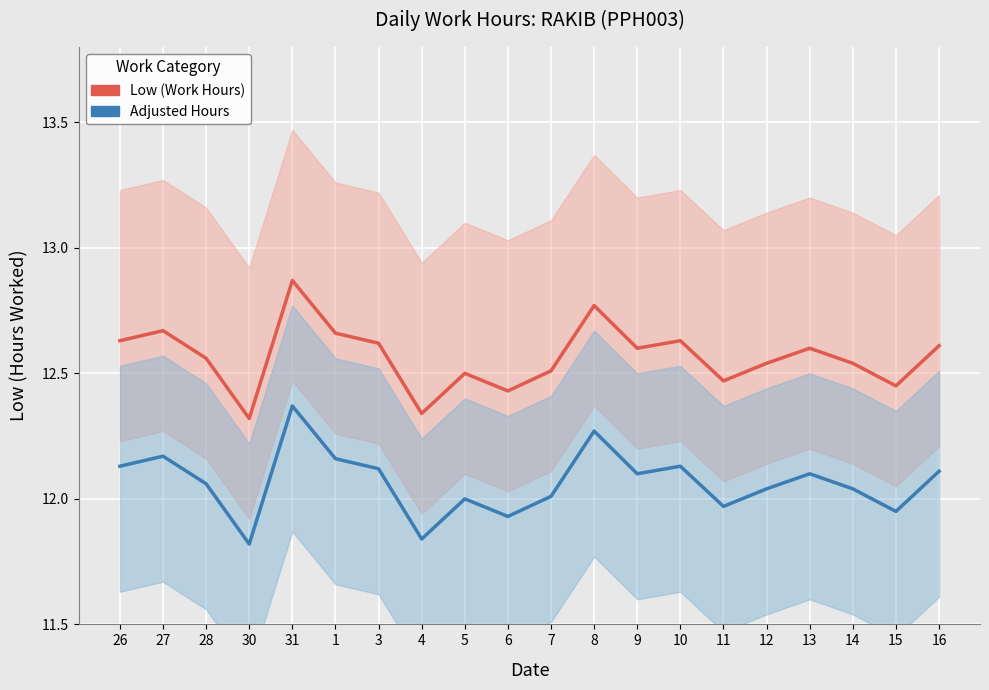

Where is the first local minimum for Low (Work Hours)?

30